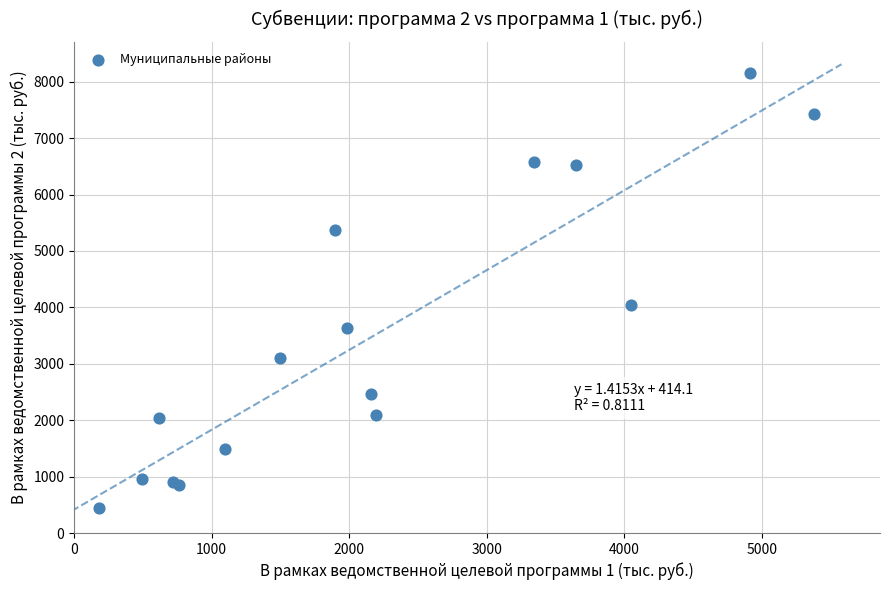

What Y value in the scatter plot is closest to 4298?

4034.1